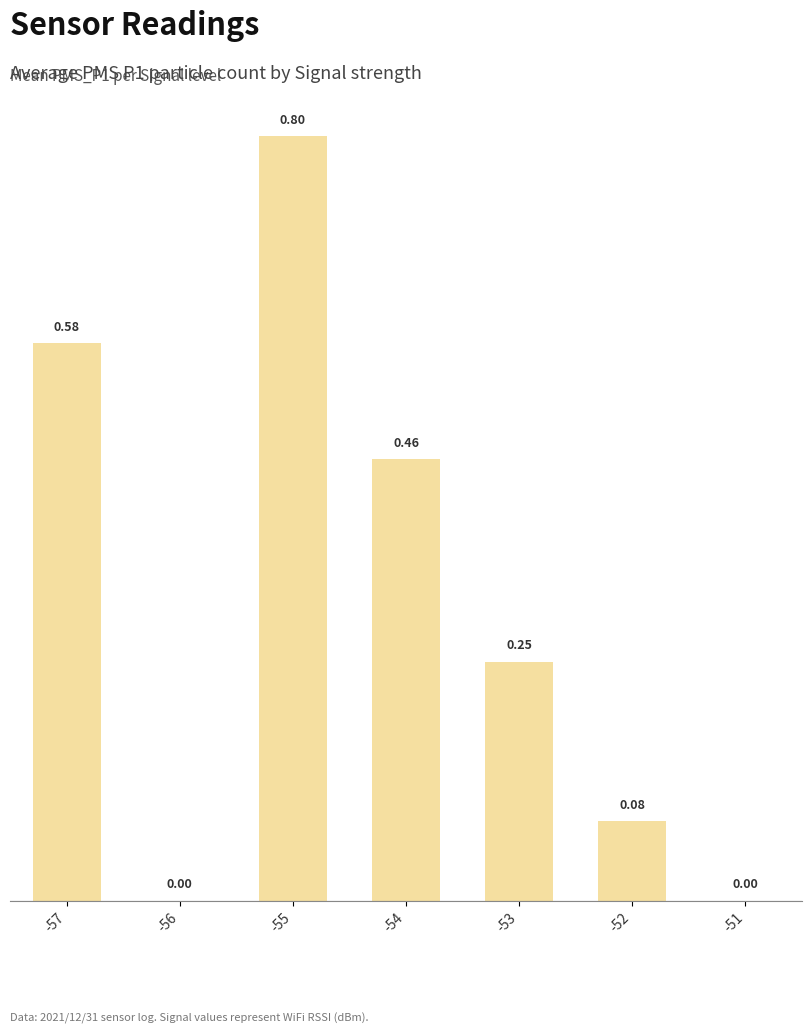

Between -55 and -56, which is larger?

-55